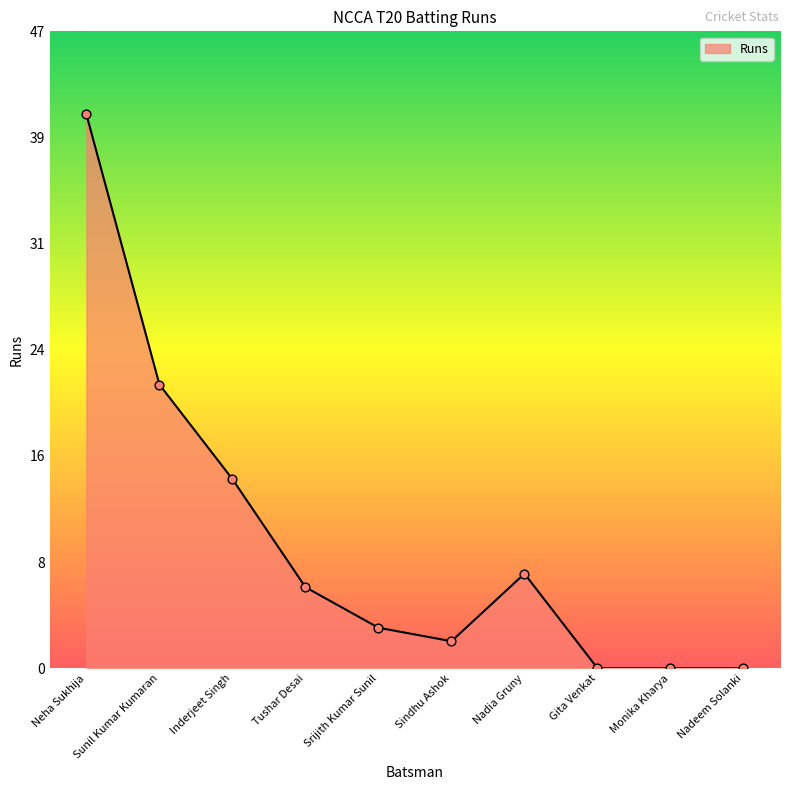

What is the change in value from Inderjeet Singh to Tushar Desai?

-8